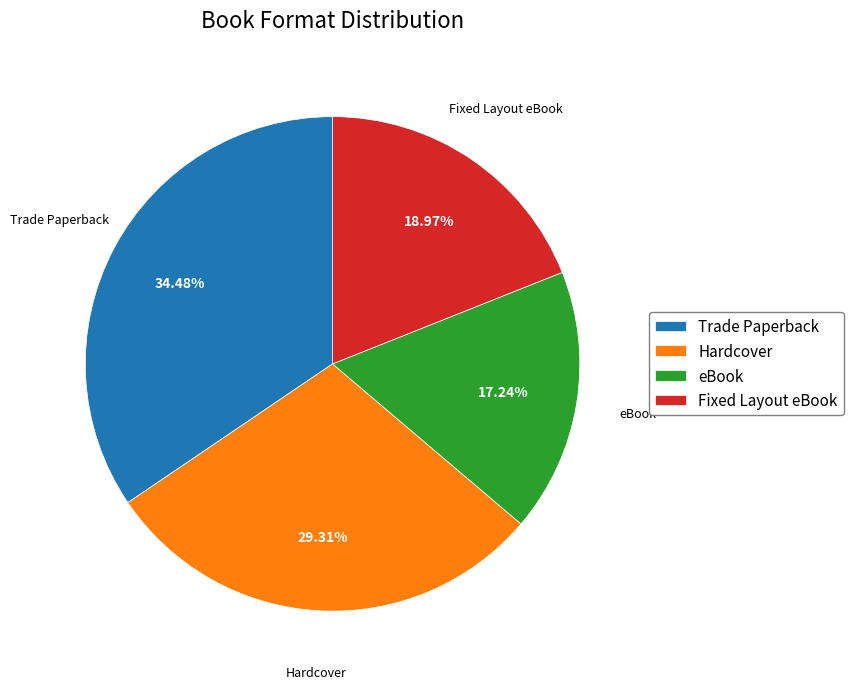

Does any single category account for the majority?

No